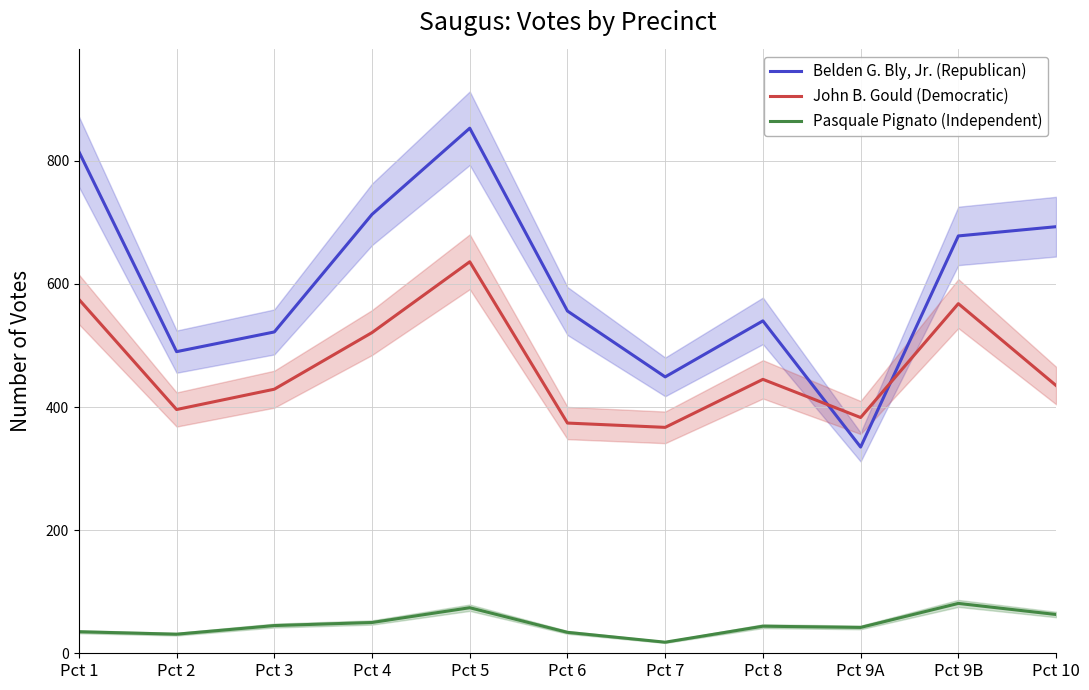

True or false: Belden G. Bly, Jr. (Republican) has a value of 449 at Pct 7.

True